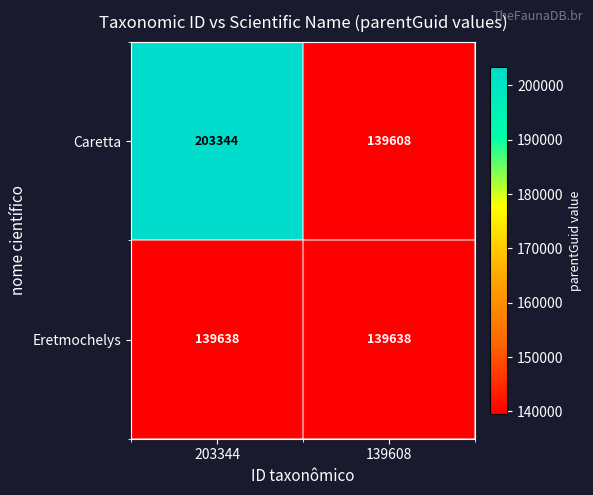

What value does the Caretta series have at 139608?

139608